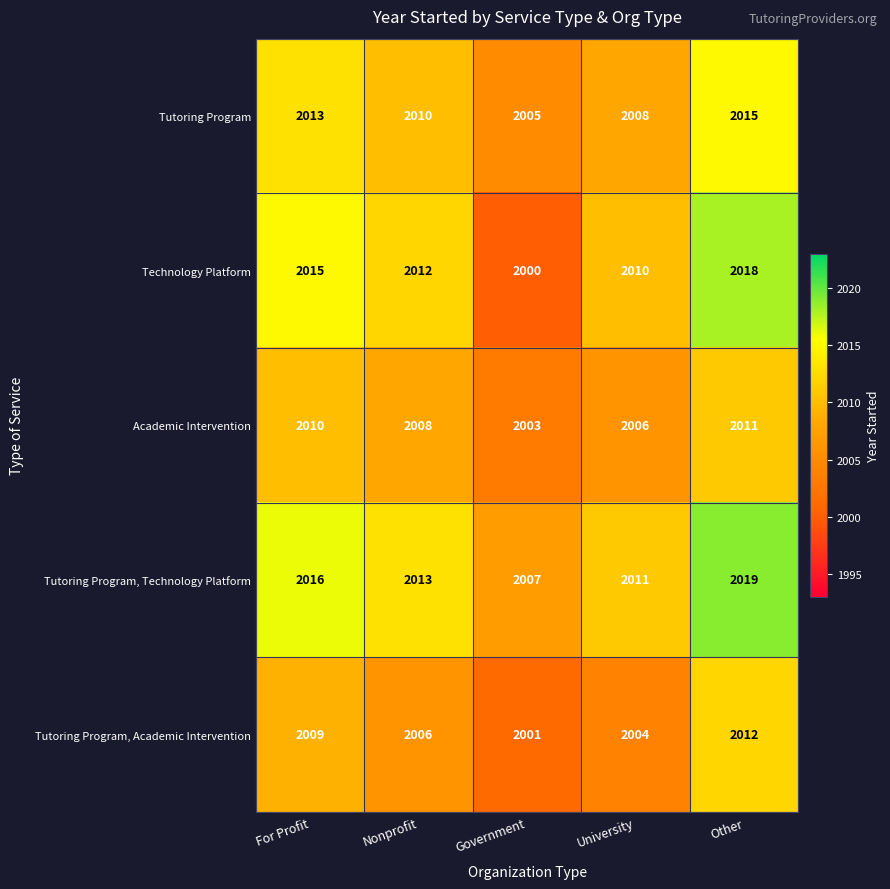

The Tutoring Program, Academic Intervention series shows 468 at Government. True or false?

False